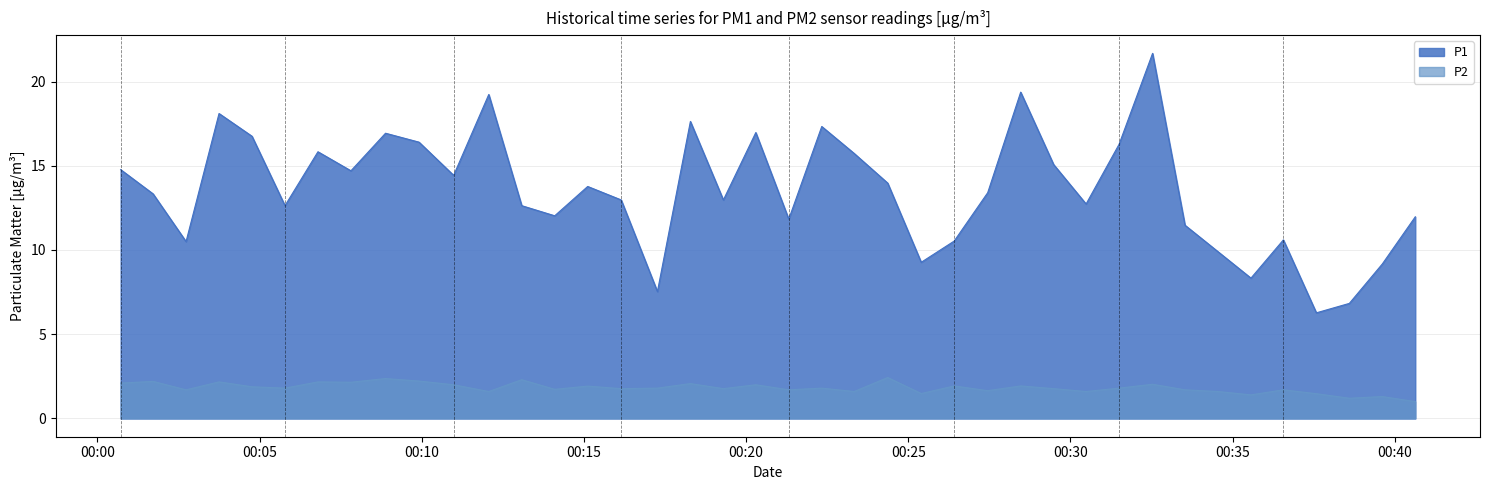

What is the difference between the second highest and second lowest values in the P2 series?

1.2